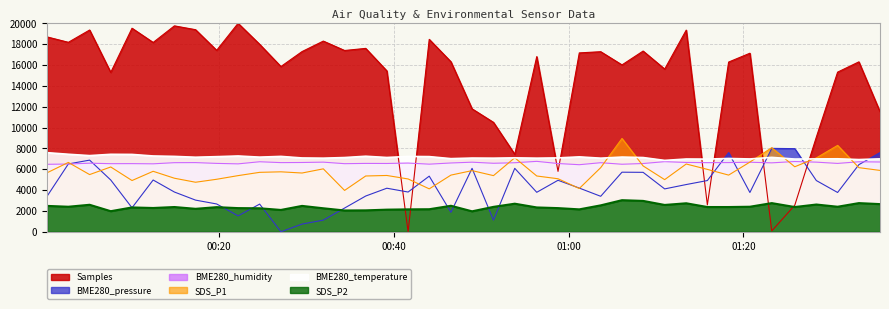

Which series changed the most between 2022/04/27 00:10:03 and 2022/04/27 00:48:57?

Samples